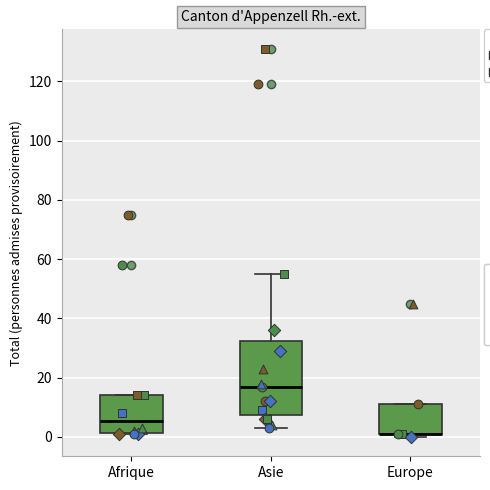

Where is the upper edge of the box for Afrique on the y-axis? The values are not printed on the chart, so give them approximately, as read against the axis.

14